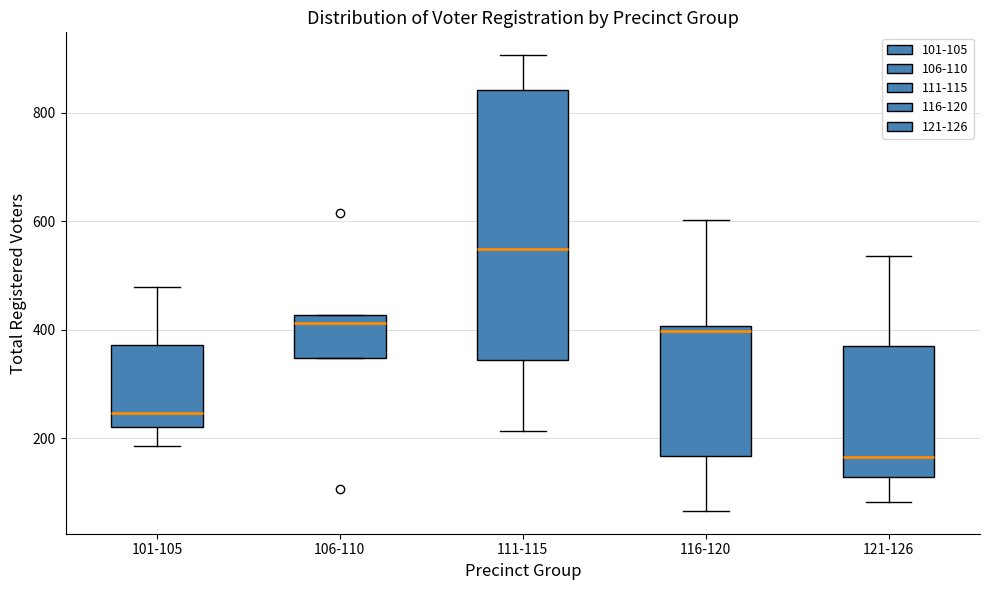

Which box is the tallest, from its lower edge to its upper edge?

111-115